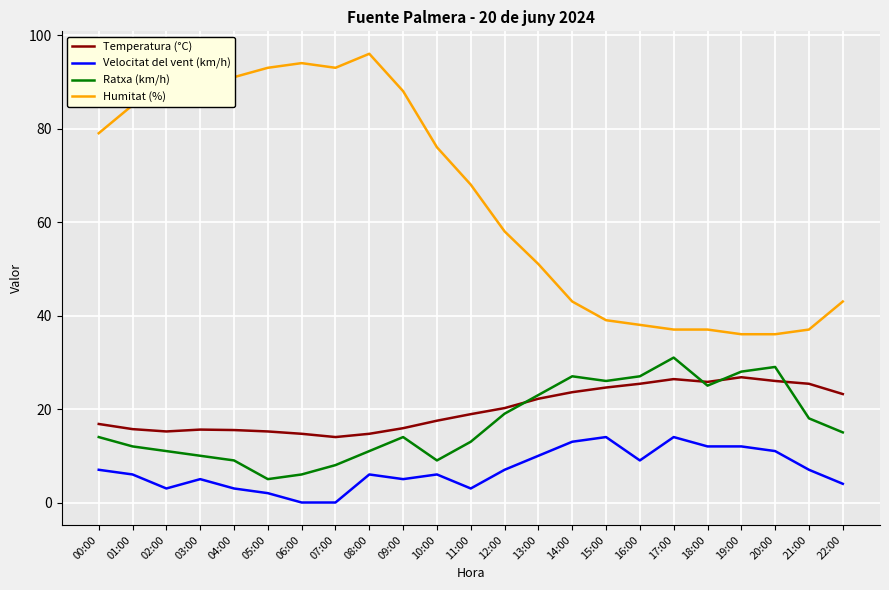

The value of Velocitat del vent (km/h) at 21:00 is 7.0. True or false?

True